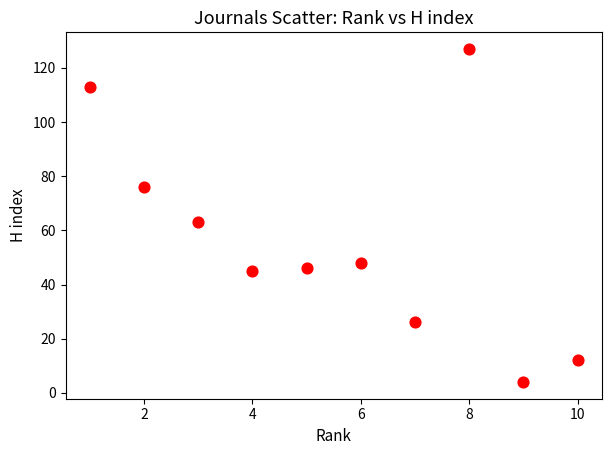

What Y value in the scatter plot is closest to 65?

63